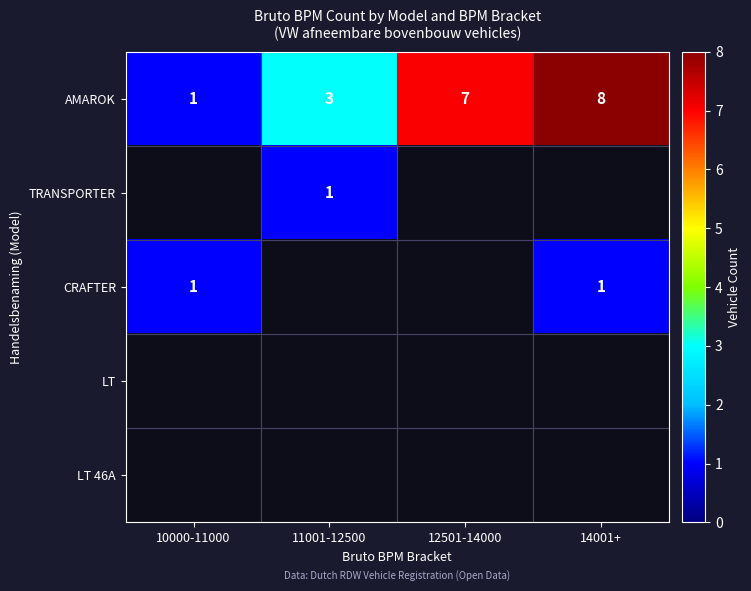

Which label corresponds to the largest value in the chart?

14001+